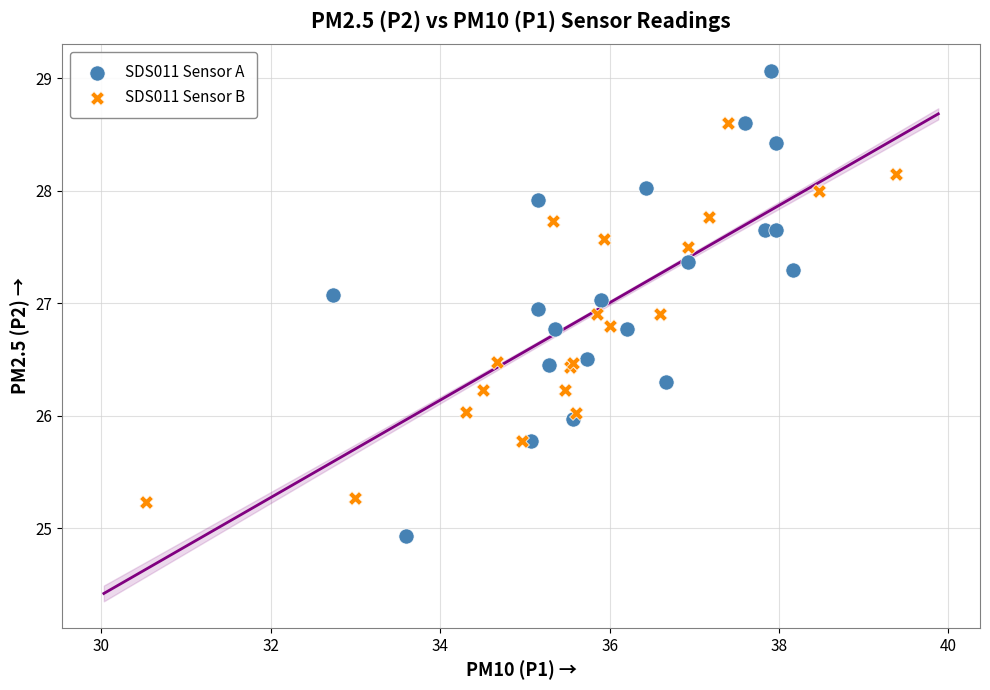

Which series contains the highest Y value?

SDS011 Sensor A